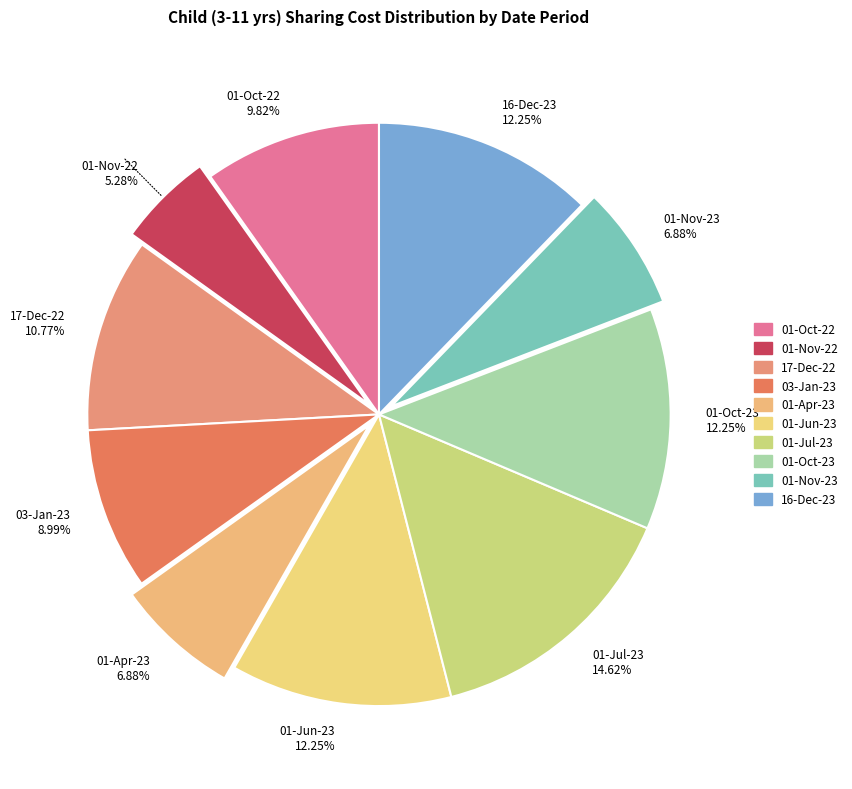

To the nearest percent, what is the average slice percentage?

10%